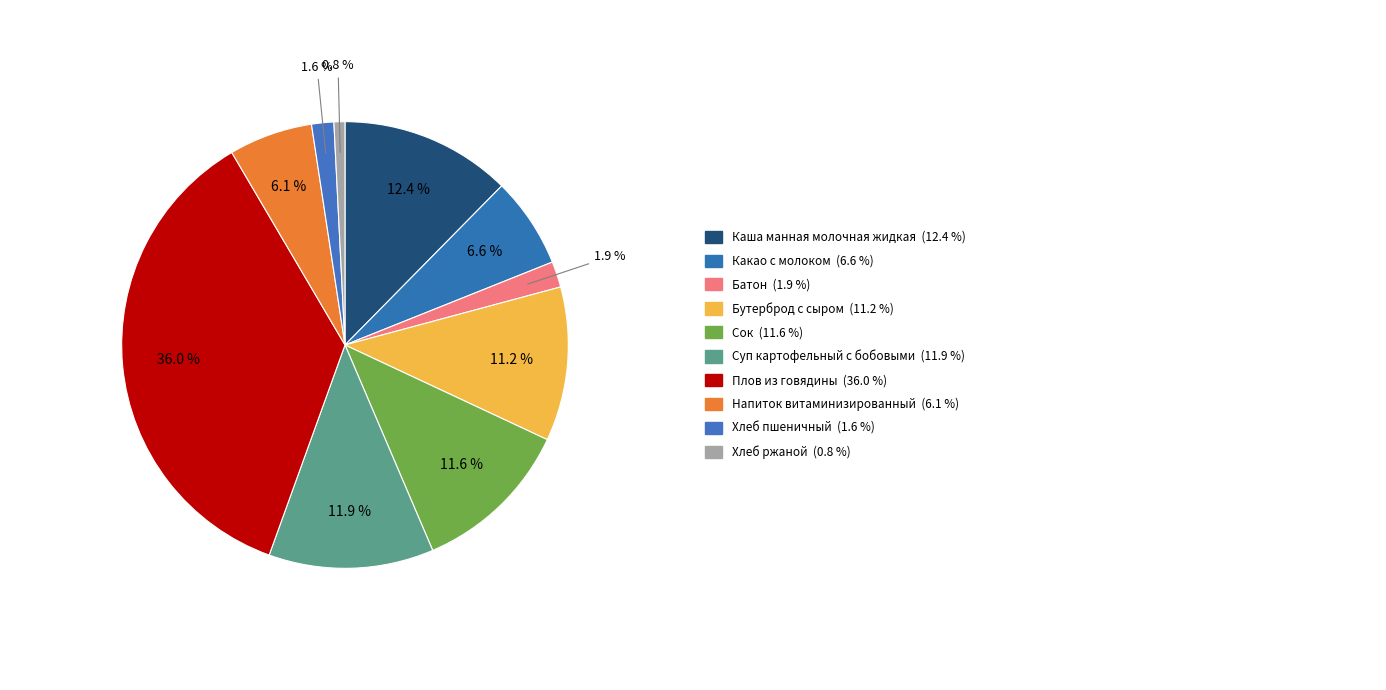

How many slices are in this pie chart?

10